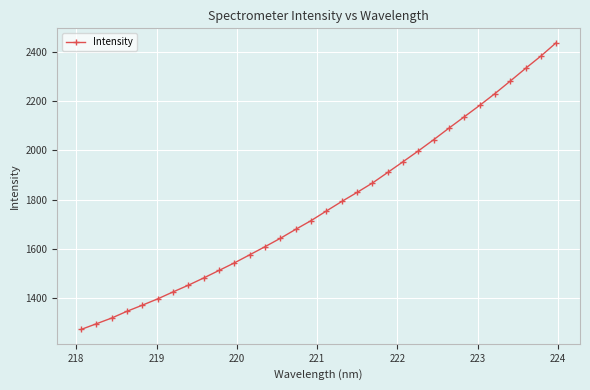

What is the smallest value displayed?

1274.4